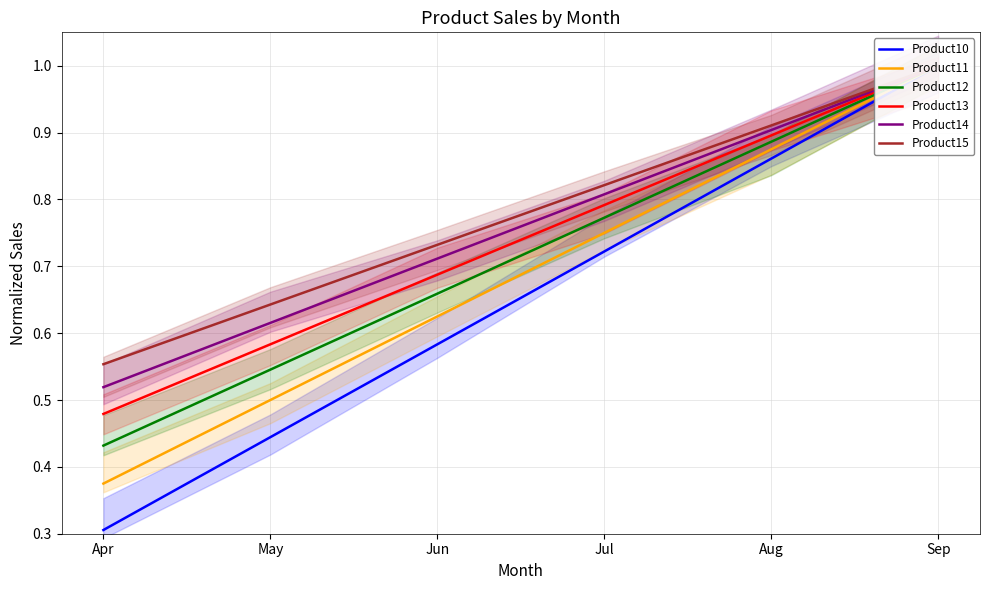

Which category has the lowest value in the Product15 series?

Apr